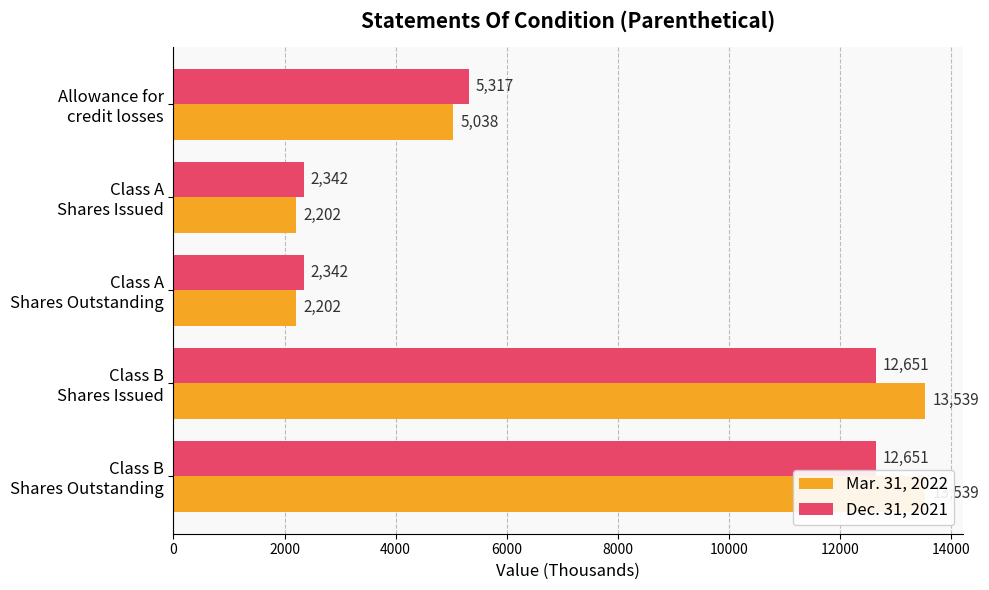

What is the difference between the maximum and minimum values in the Mar. 31, 2022 series?

11337